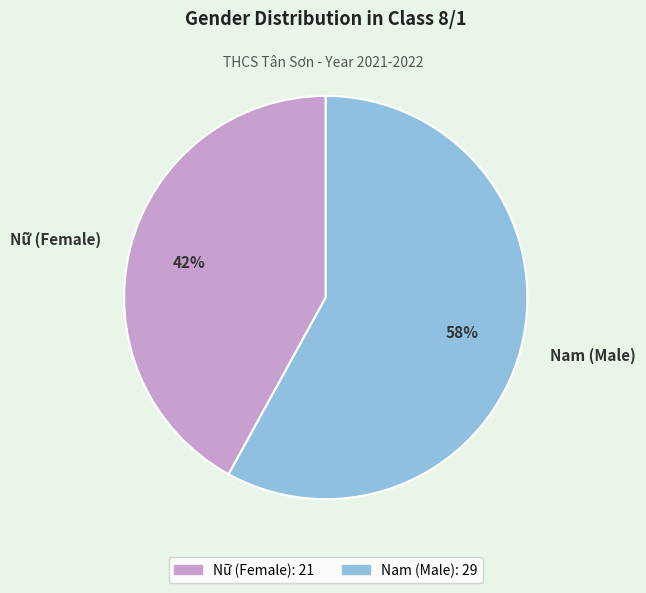

Rank the categories by value from highest to lowest.

Nam, Nữ